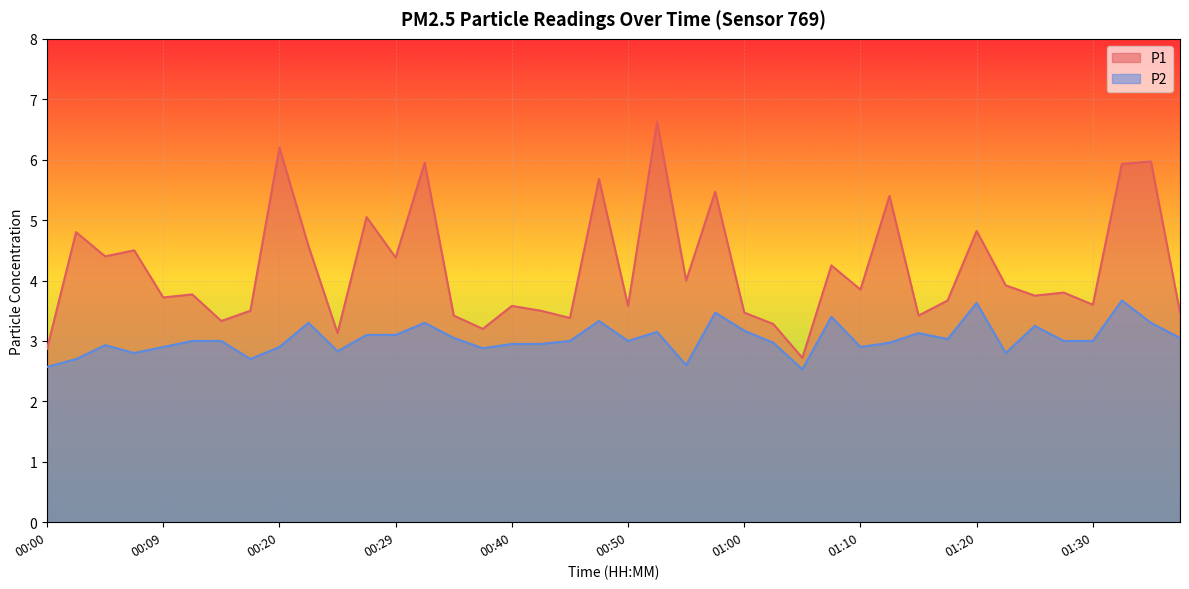

Rank the series at 01:00 from lowest to highest value.

P2, P1